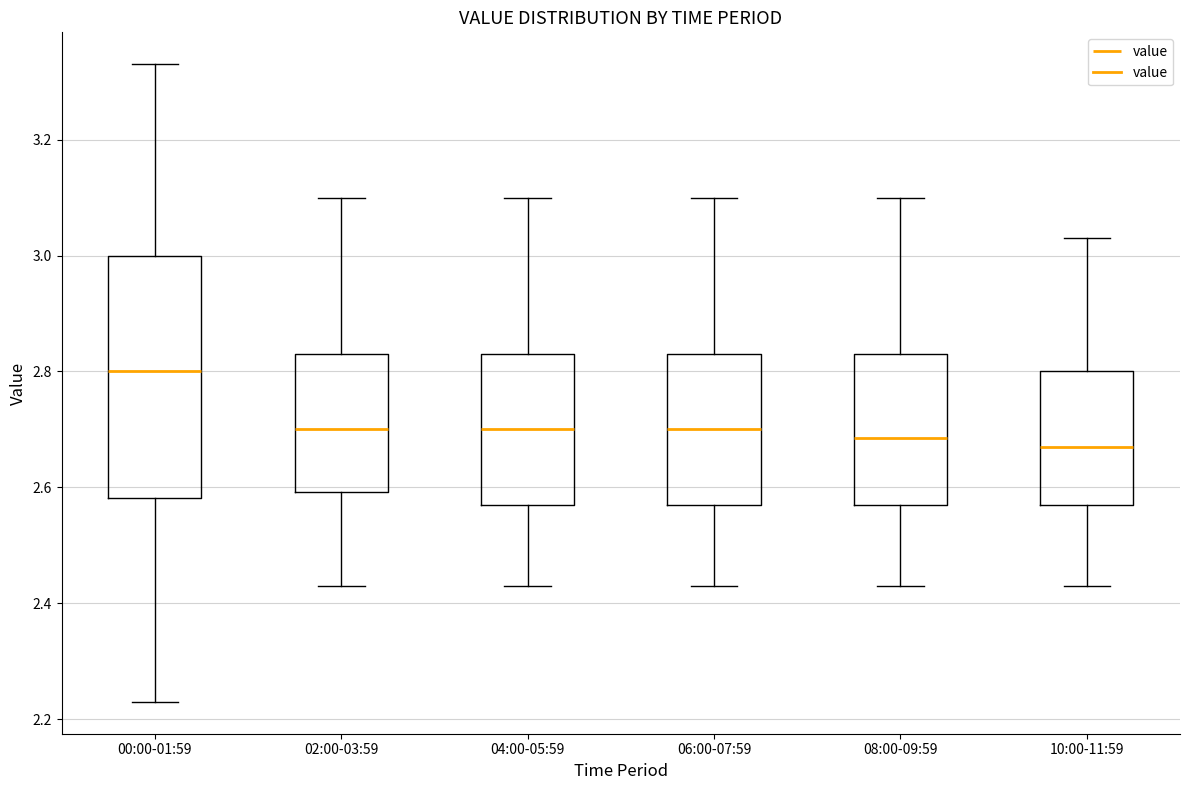

Comparing the boxes themselves (not the whiskers), which one is the tallest?

00:00-01:59